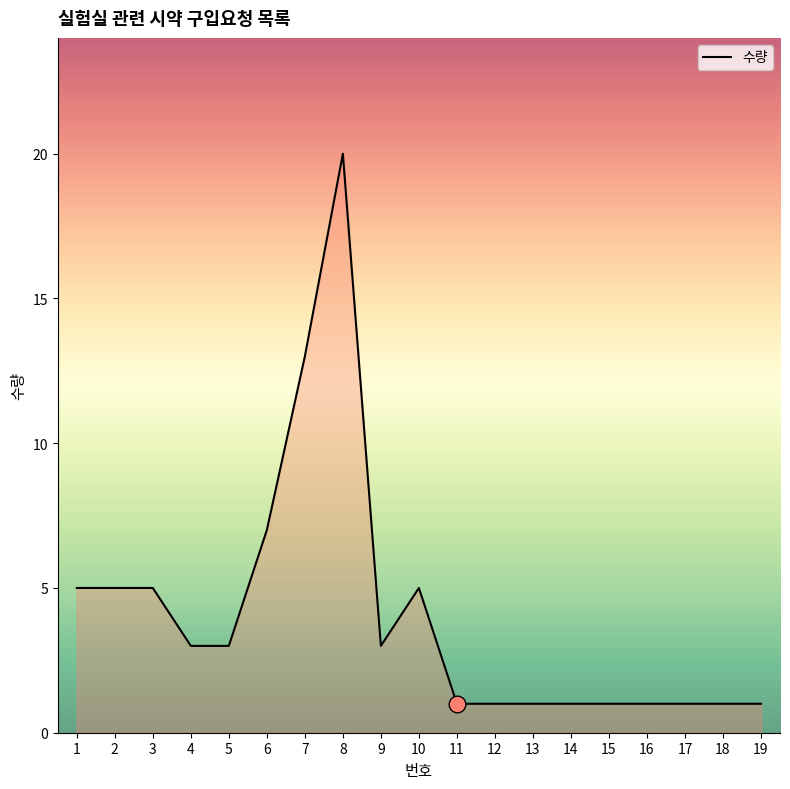

True or false: the data shows 2 at 2.

False